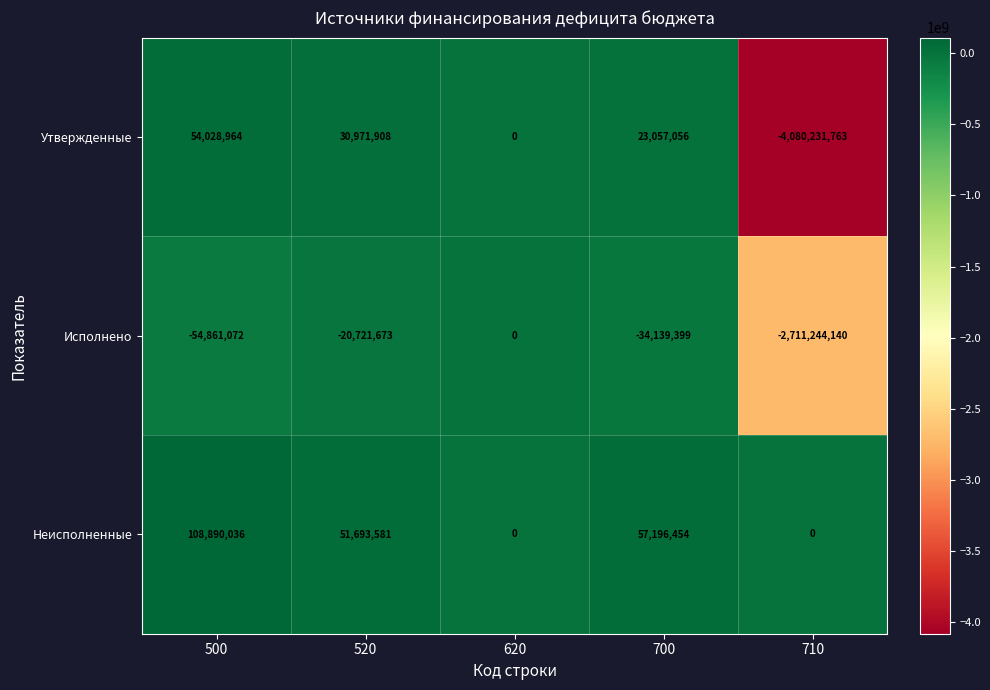

Reading left to right, list all the values displayed in this chart.

Утвержденные: 54028964	30971908	0	23057056	-4080231763
Исполнено: -54861072	-20721673	0	-34139399	-2711244140
Неисполненные: 108890036	51693581	0	57196454	0